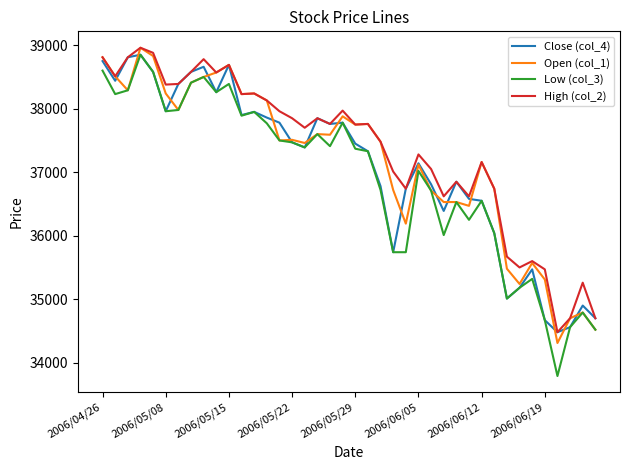

What is the minimum value for Low (col_3)?

33790